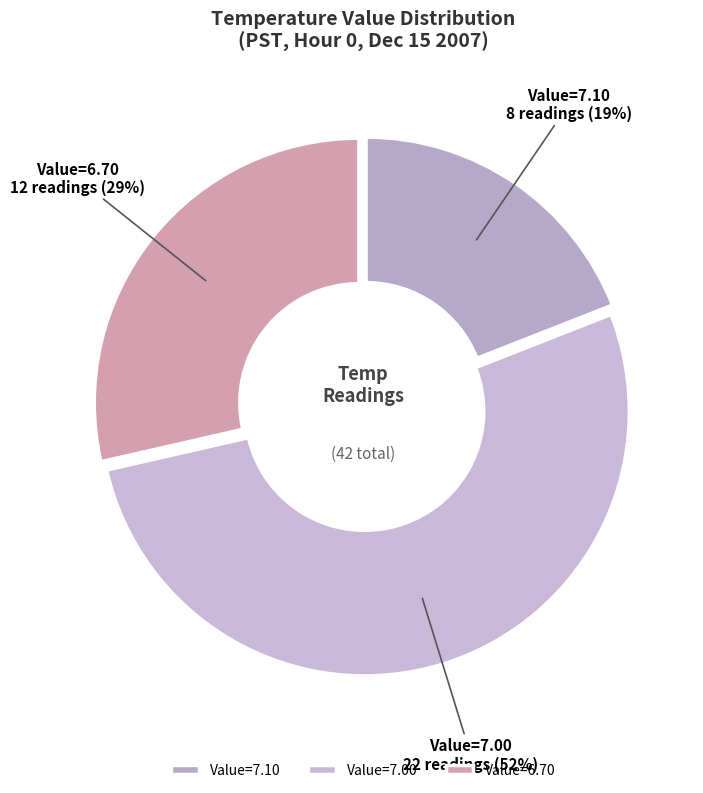

Is there a majority slice in this chart?

Yes